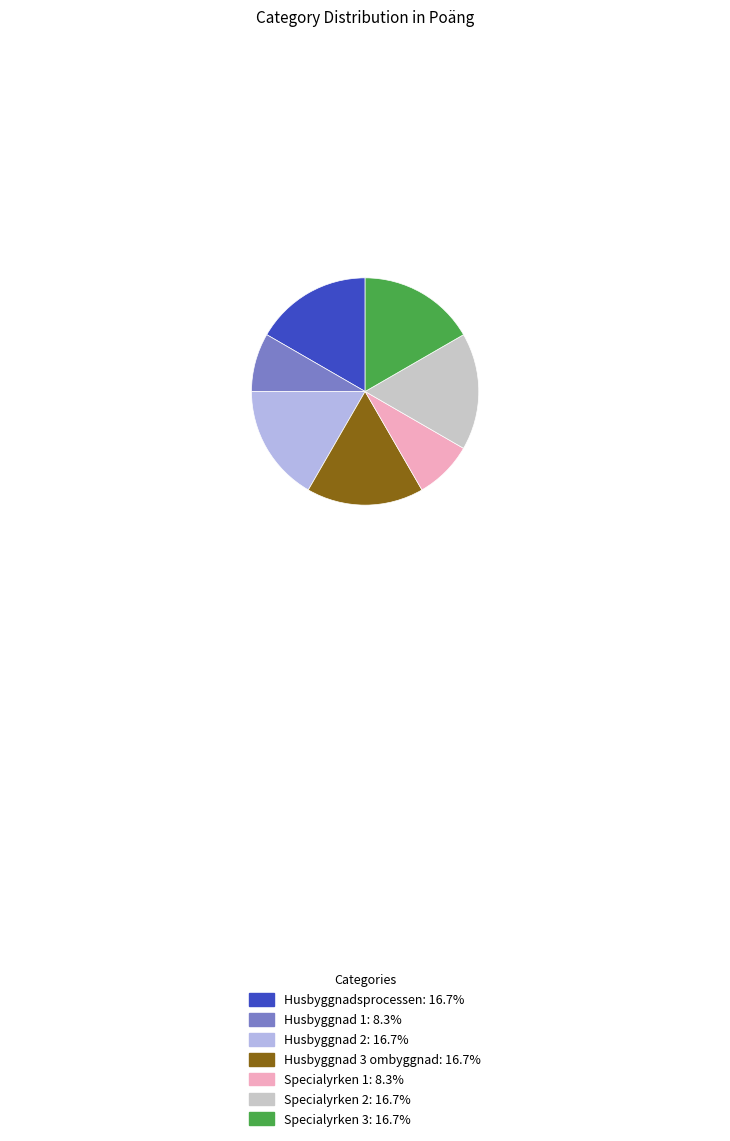

What is the ratio of the value at Specialyrken 3 to the value at Specialyrken 1?

2.0